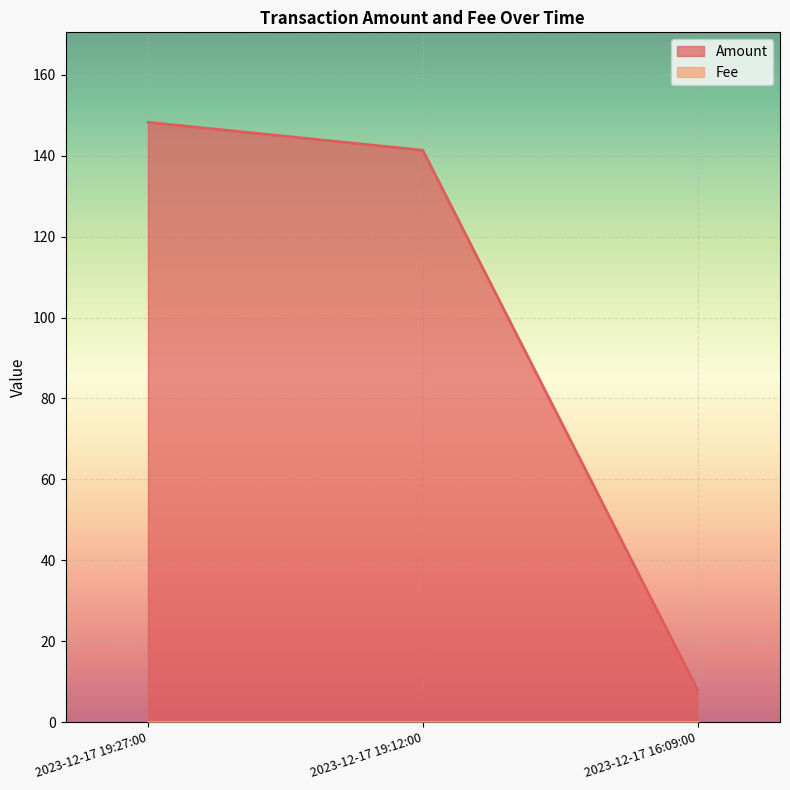

How many values exceed 141?

2